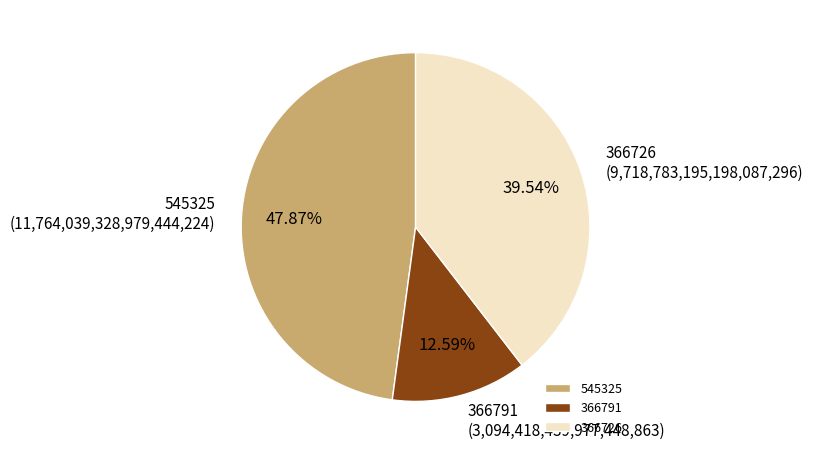

Count the number of slices in the pie.

3